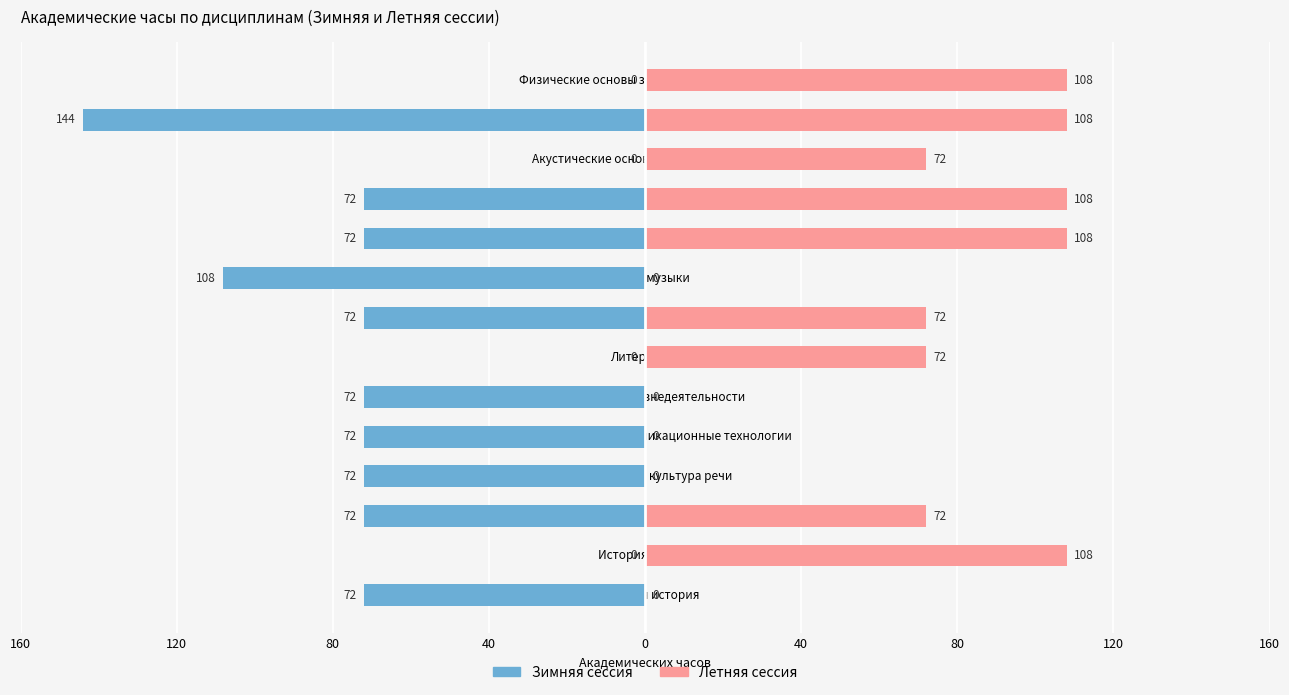

Is the value of Зимняя сессия at Теория музыки greater than the value of Летняя сессия at Теория музыки?

No